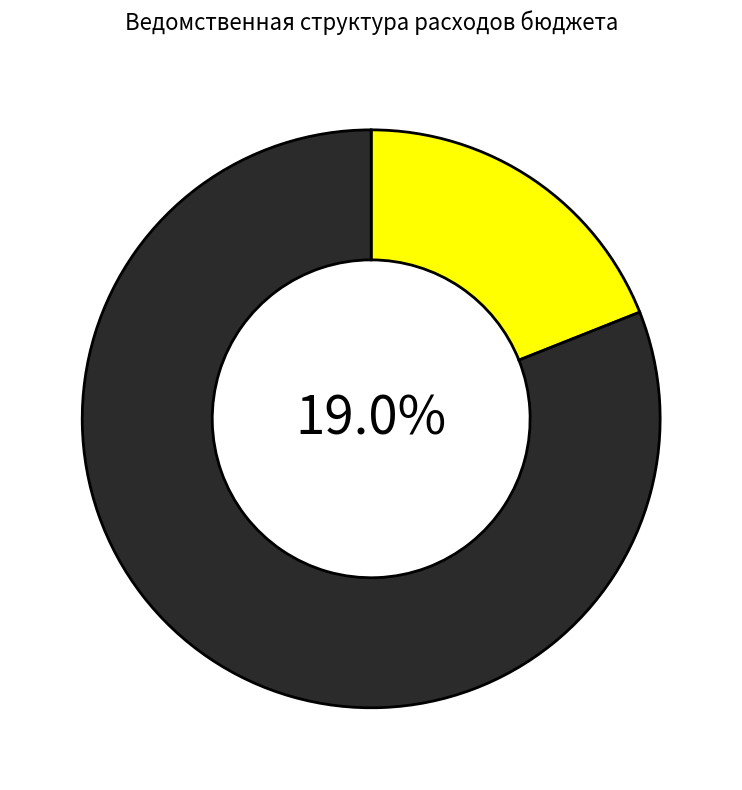

To the nearest percent, what portion does ОБРАЗОВАНИЕ represent?

19%